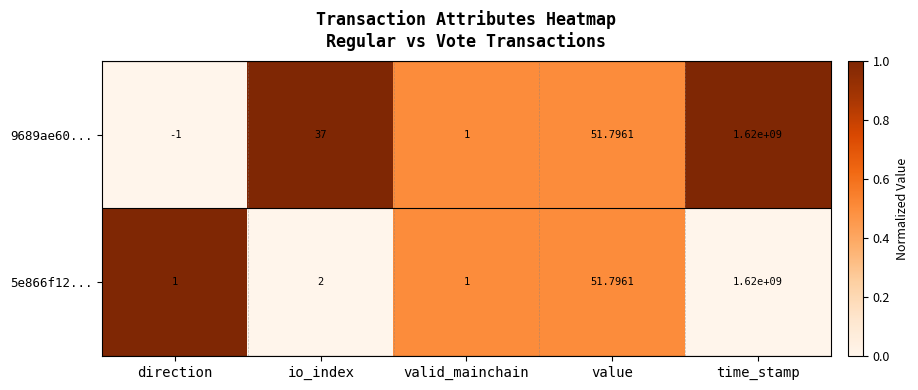

List the labels in order of 9689ae60... value, smallest first.

direction, valid_mainchain, io_index, value, time_stamp